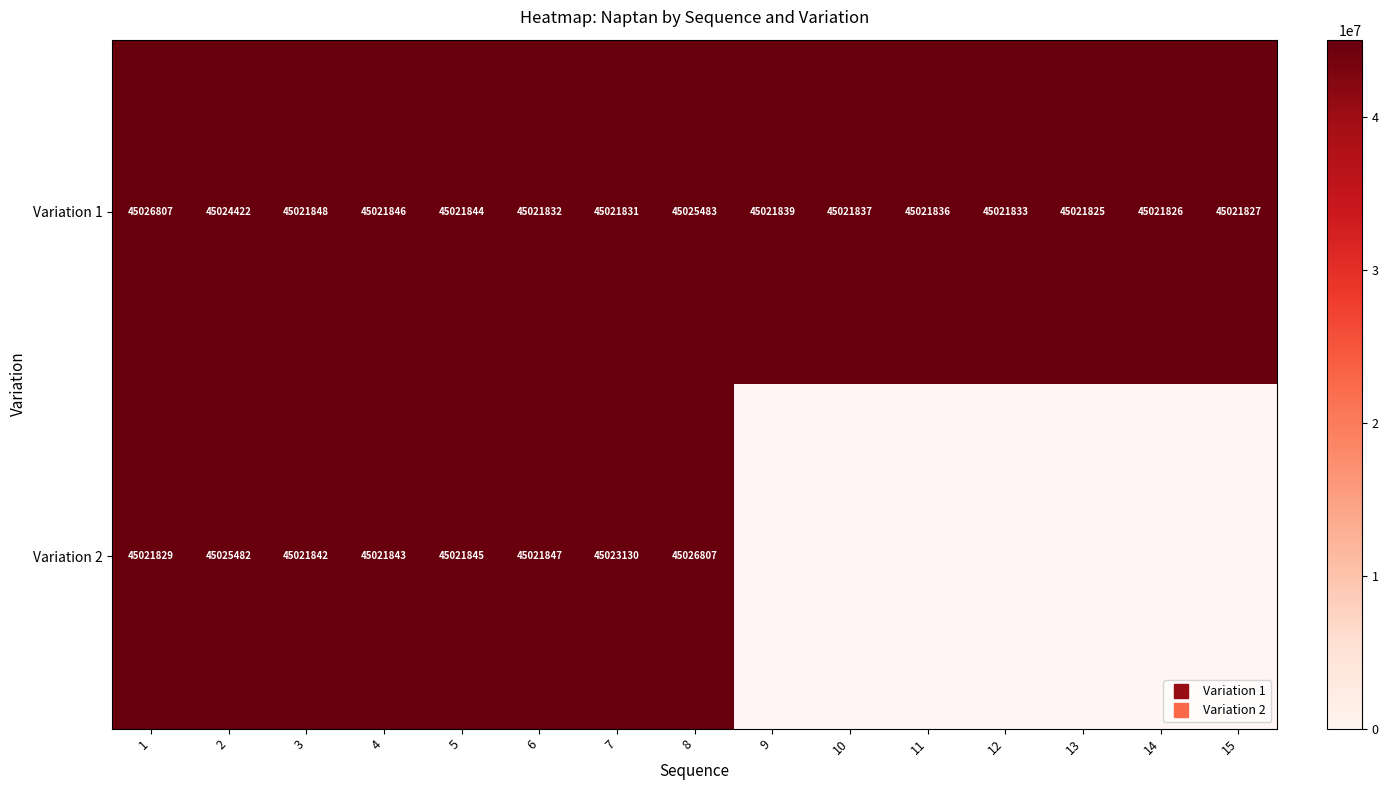

Which category has the lowest value in the Variation 2 series?

1